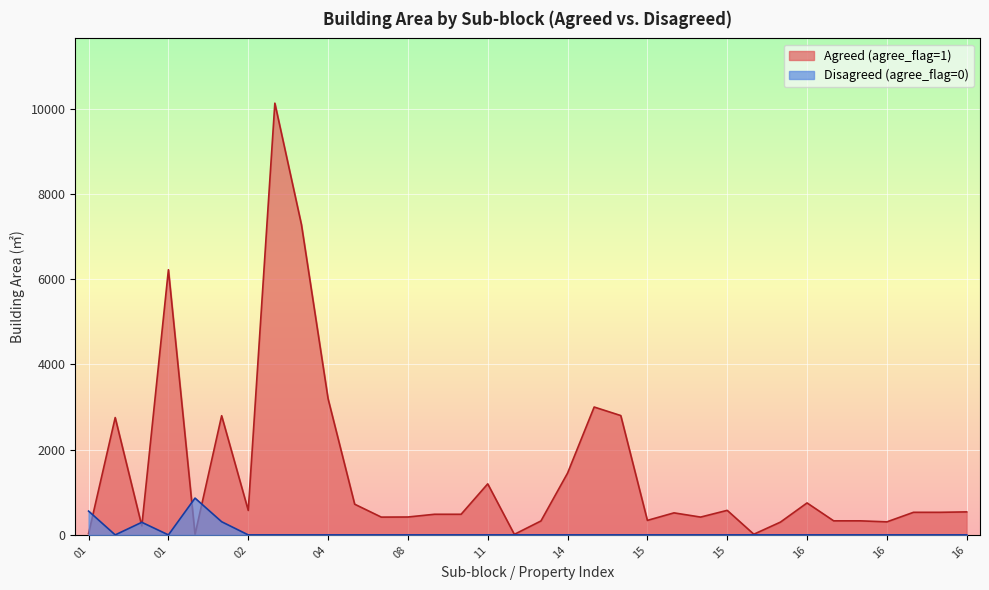

Rank the series by their average value, from highest to lowest.

Agreed (agree_flag=1), Disagreed (agree_flag=0)